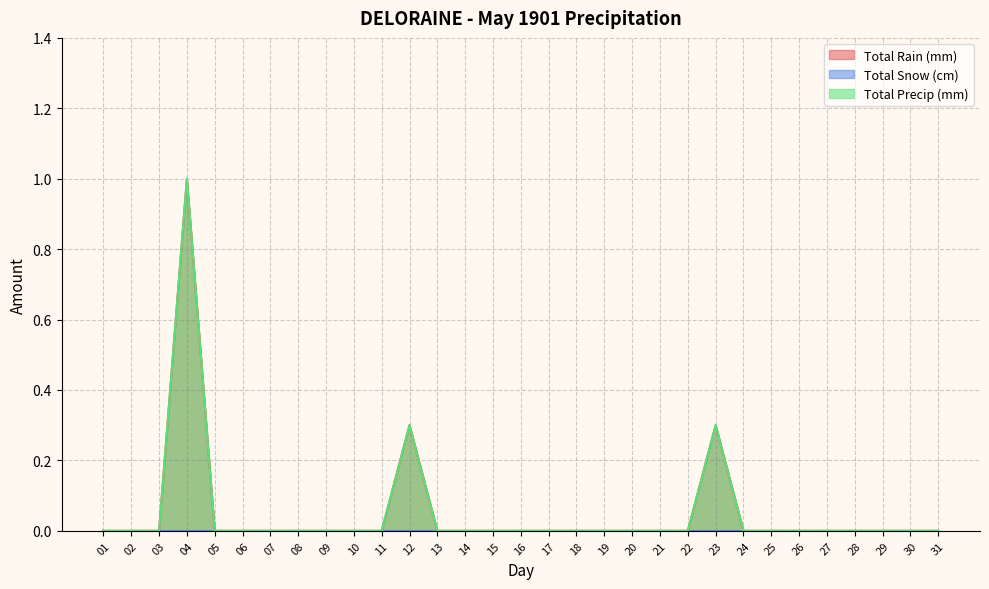

True or false: Total Rain (mm) has a value of 0.0 at 27.

True